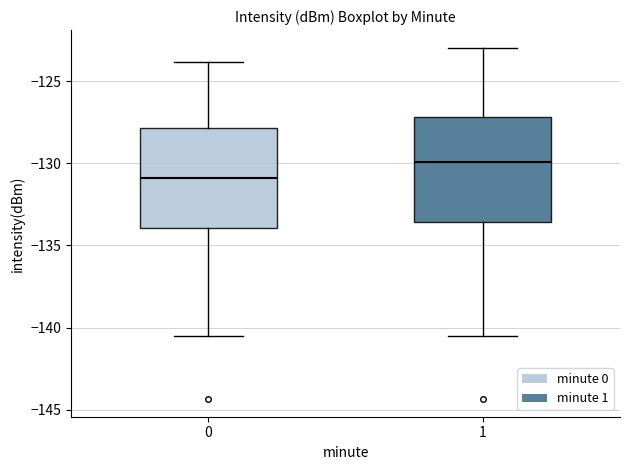

Where does the lower whisker of the box at x = 1 end on the y-axis? The values are not printed on the chart, so give them approximately, as read against the axis.

-140.5